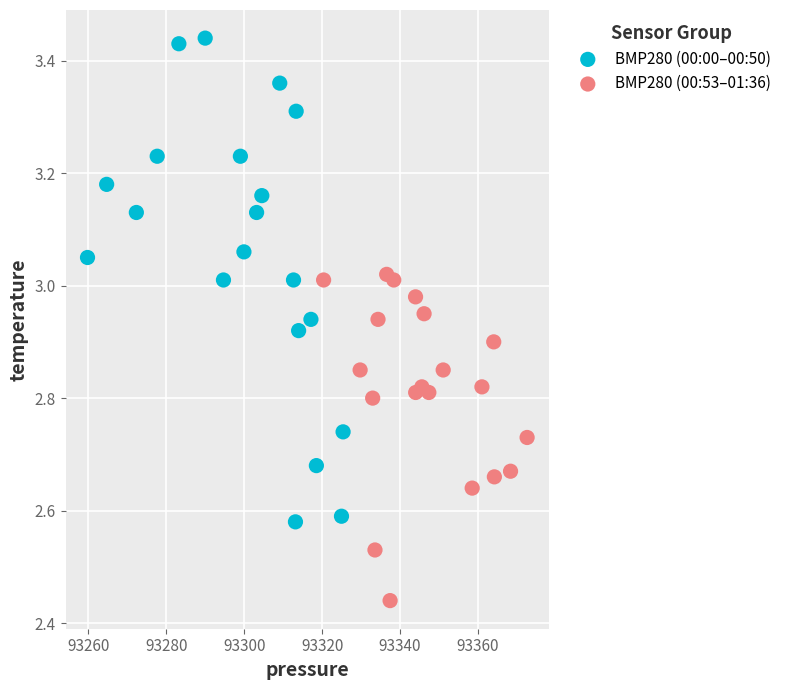

Which series reaches the maximum Y coordinate?

BMP280 (00:00–00:50)